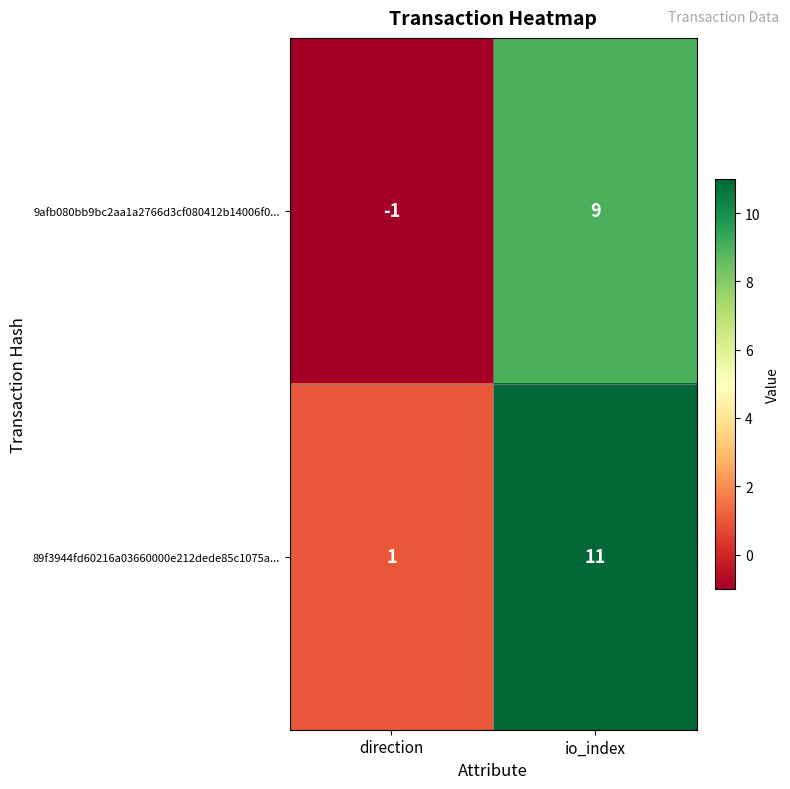

What is the spread (max minus min) of values at io_index?

2